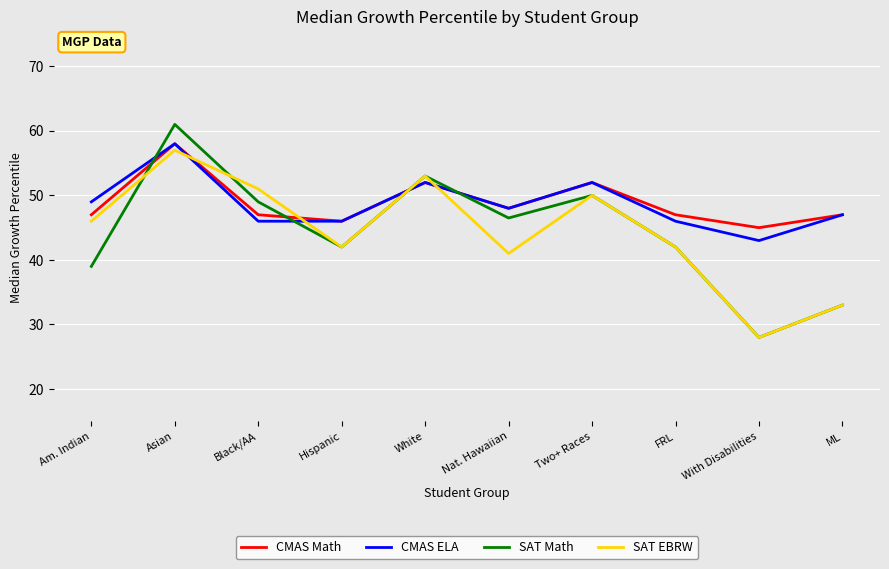

What is the spread (max minus min) of values at White?

1.0